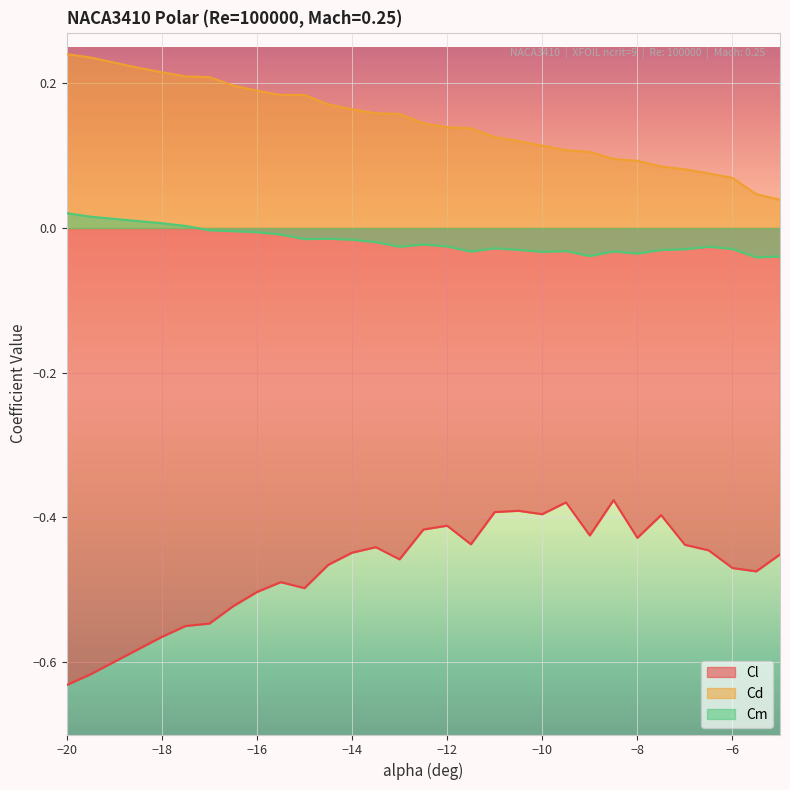

True or false: Cm and Cd intersect in this chart.

False